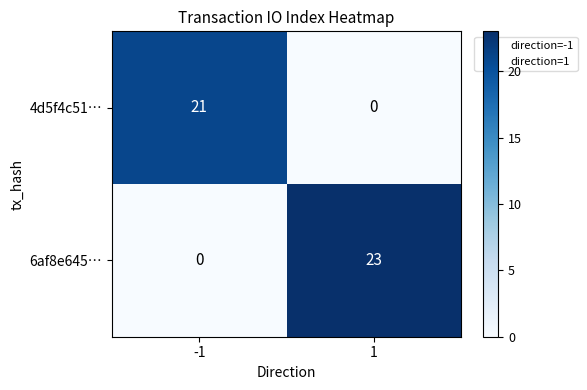

Is it true that 4d5f4c51… equals 35 at -1?

False